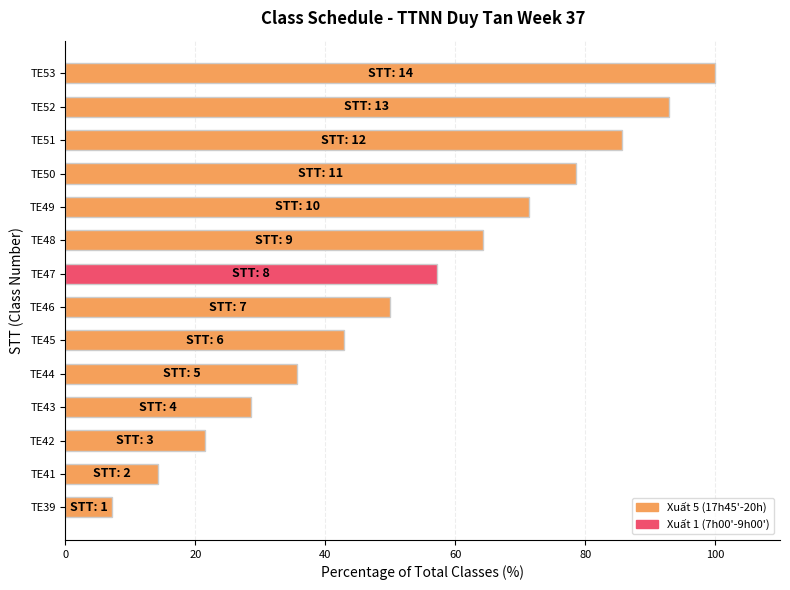

Count the number of values greater than 57.

7